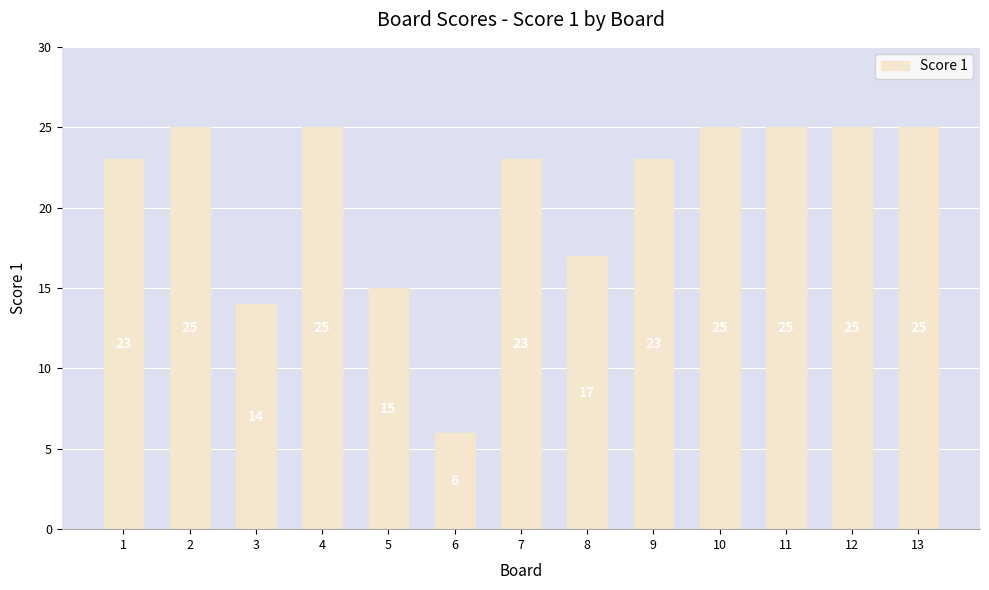

What value does the data have at 13?

25